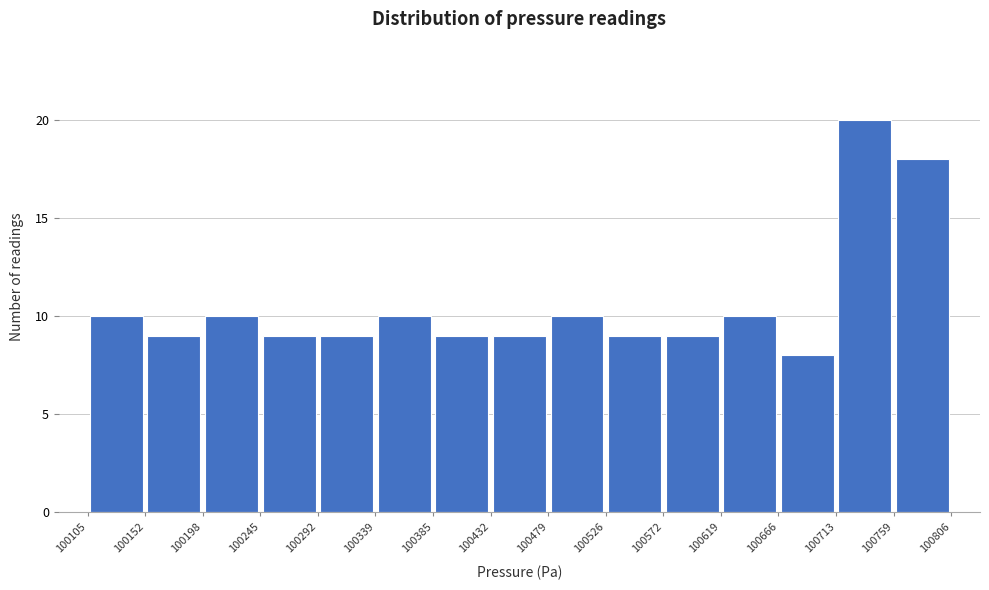

How tall is the bar that spans 100245 to 100292 on the x-axis? The values are not printed on the chart, so give them approximately, as read against the axis.

9